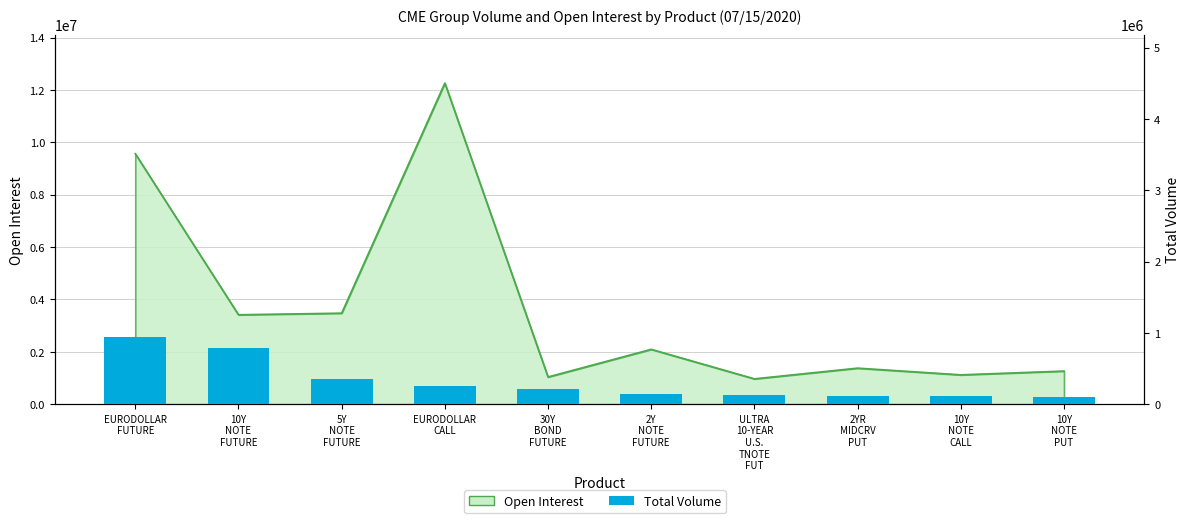

Count the number of values greater than 214595.

4